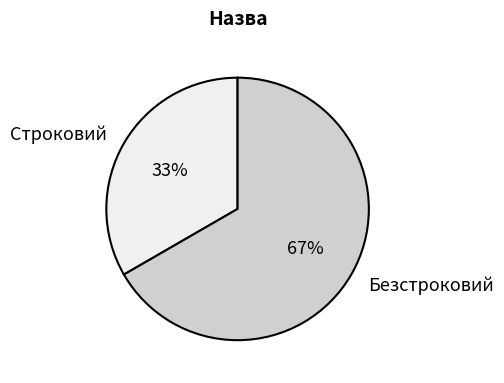

Is it true that Безстроковий is 53% of the pie?

False